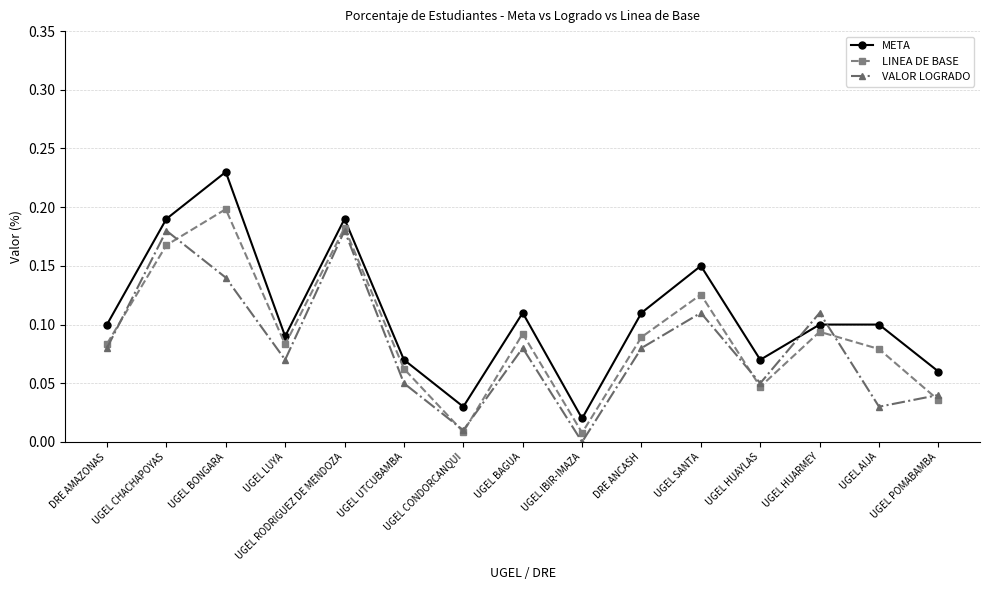

Is the value of LINEA DE BASE at UGEL UTCUBAMBA greater than the value of VALOR LOGRADO at UGEL CONDORCANQUI?

Yes